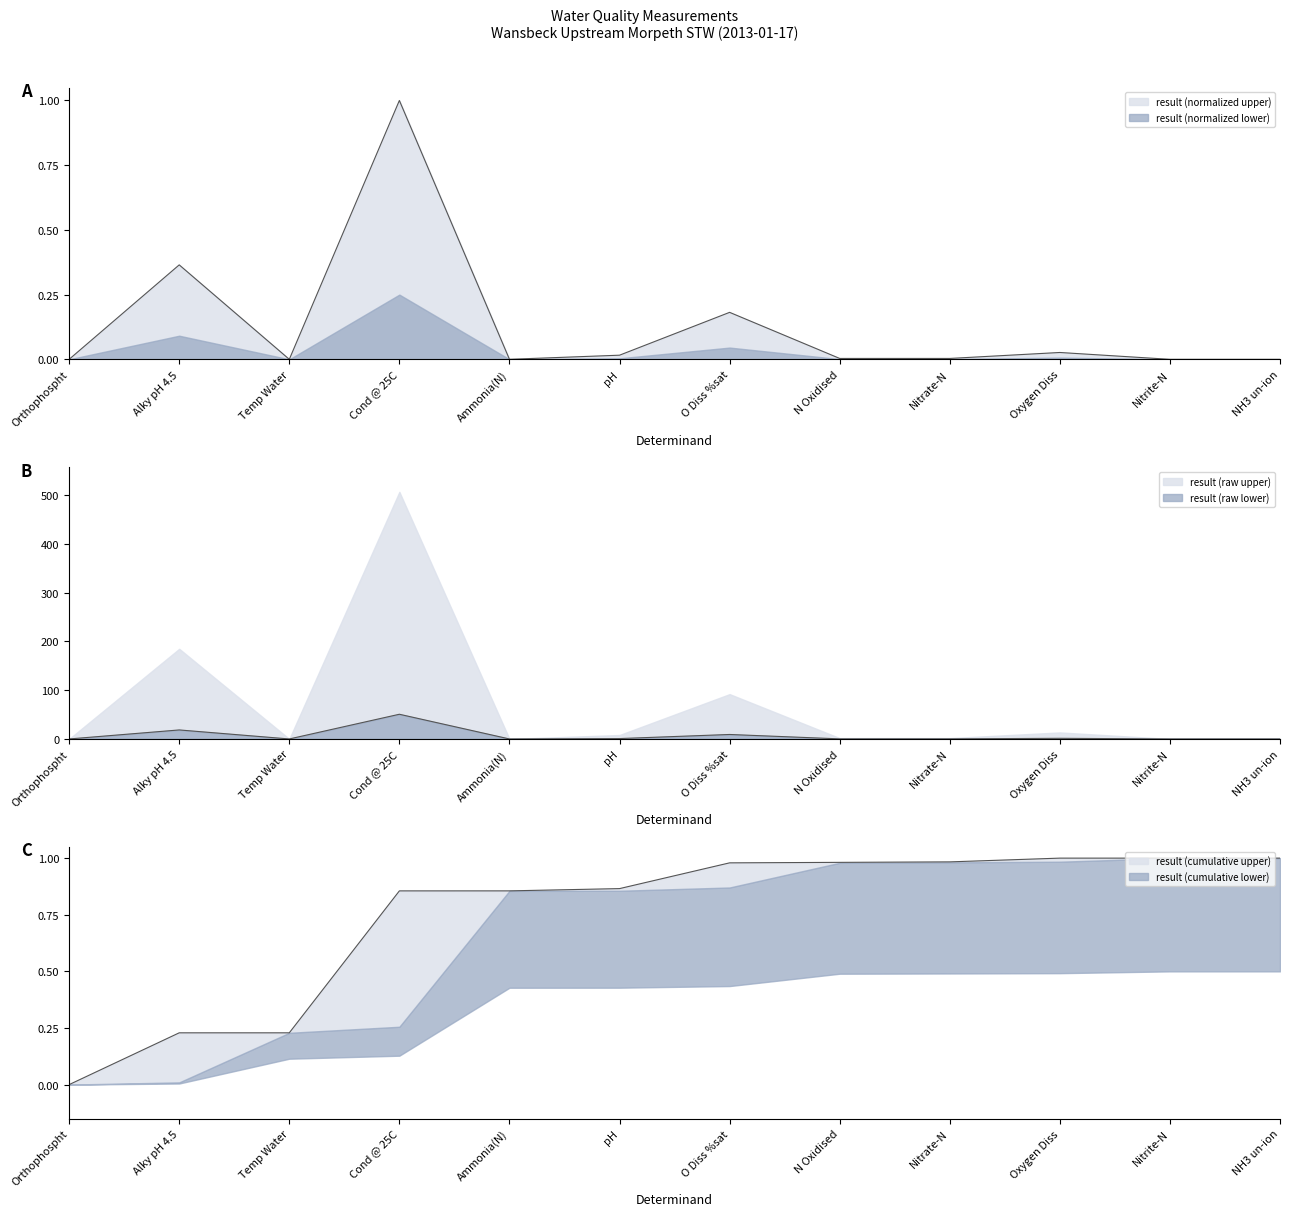

What is the label of the 2nd point from the right?

Nitrite-N